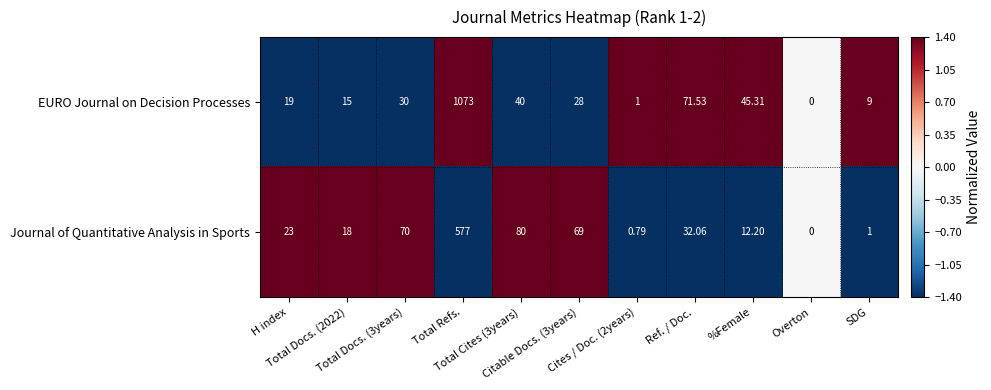

Which series has the largest range (max minus min)?

EURO Journal on Decision Processes